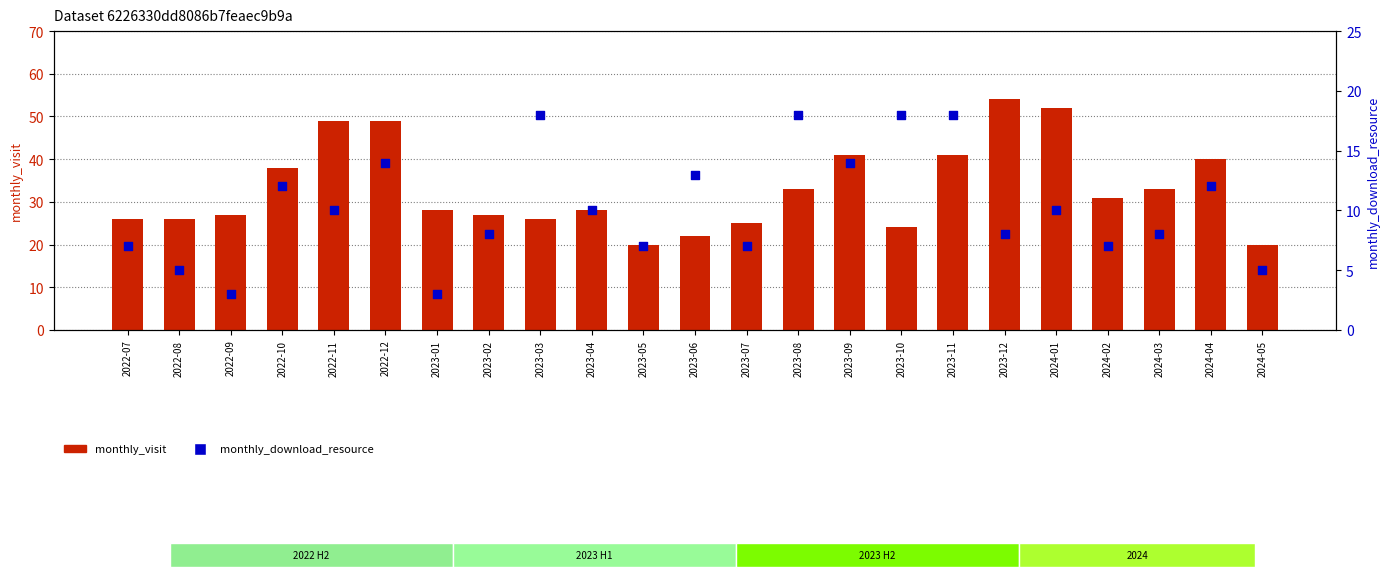

Which series contains the highest Y value?

monthly_visit